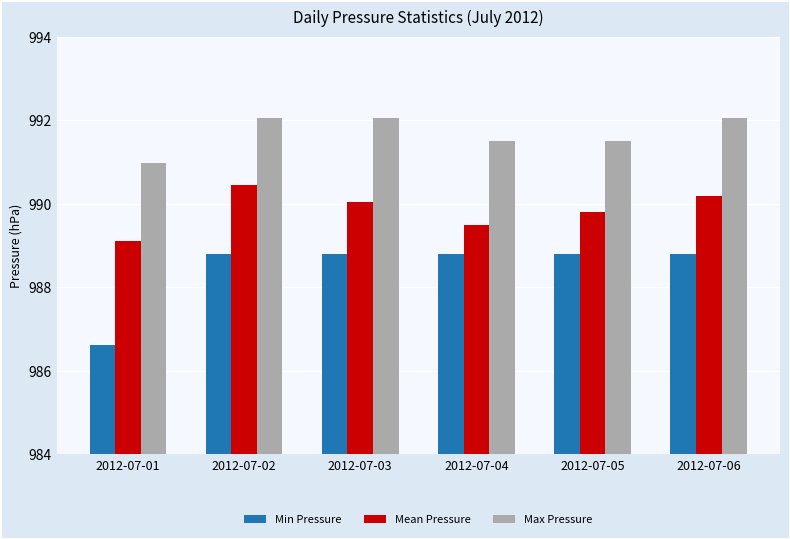

How many categories are shown in the chart?

6